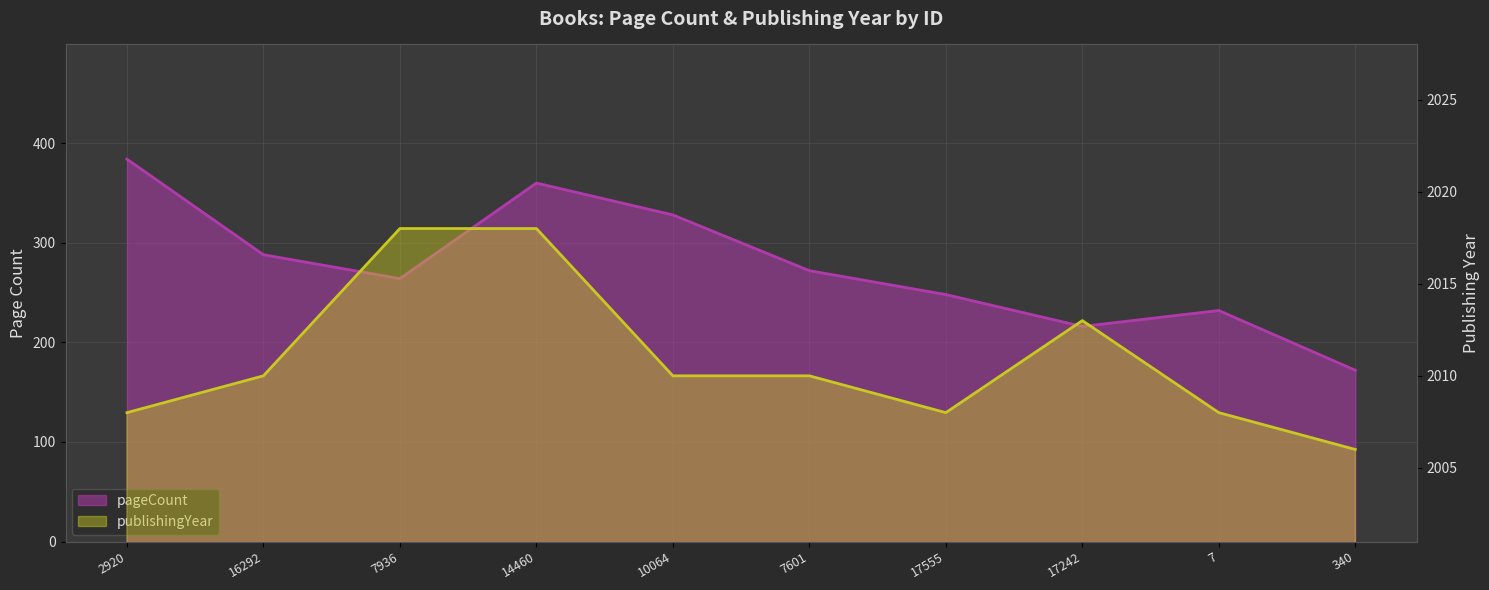

What is the value of the pageCount point at the 4th from the left?

360